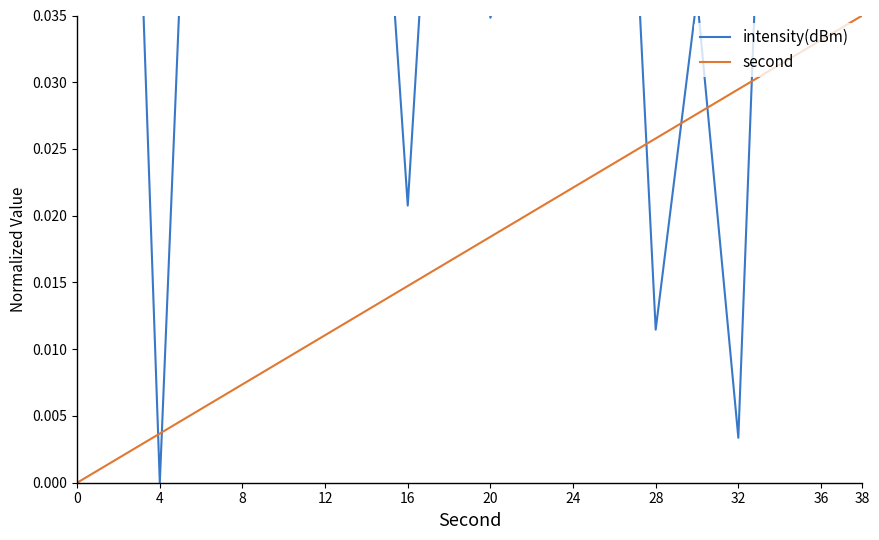

Reading left to right, what are all the values shown in this chart?

intensity(dBm): 0.1	0.1	0.0	0.1	0.1	0.1	0.1	0.1	0.0	0.1	0.0	0.0	0.1	0.1	0.0	0.0	0.0	0.1	0.1	0.1
second: 0.0	0.0	0.0	0.0	0.0	0.0	0.0	0.0	0.0	0.0	0.0	0.0	0.0	0.0	0.0	0.0	0.0	0.0	0.0	0.0